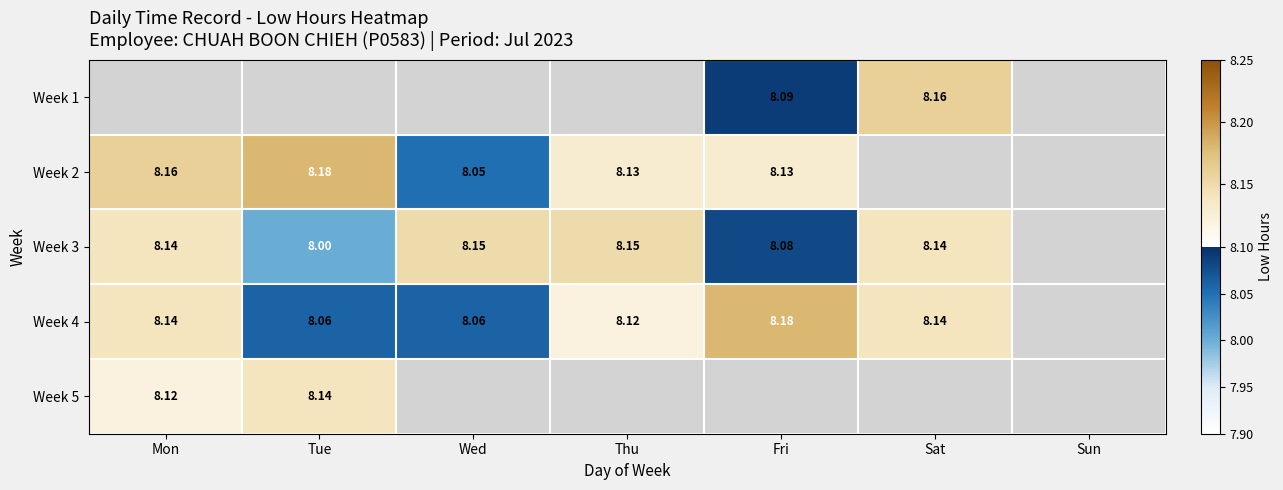

What is the smallest value displayed?

8.0